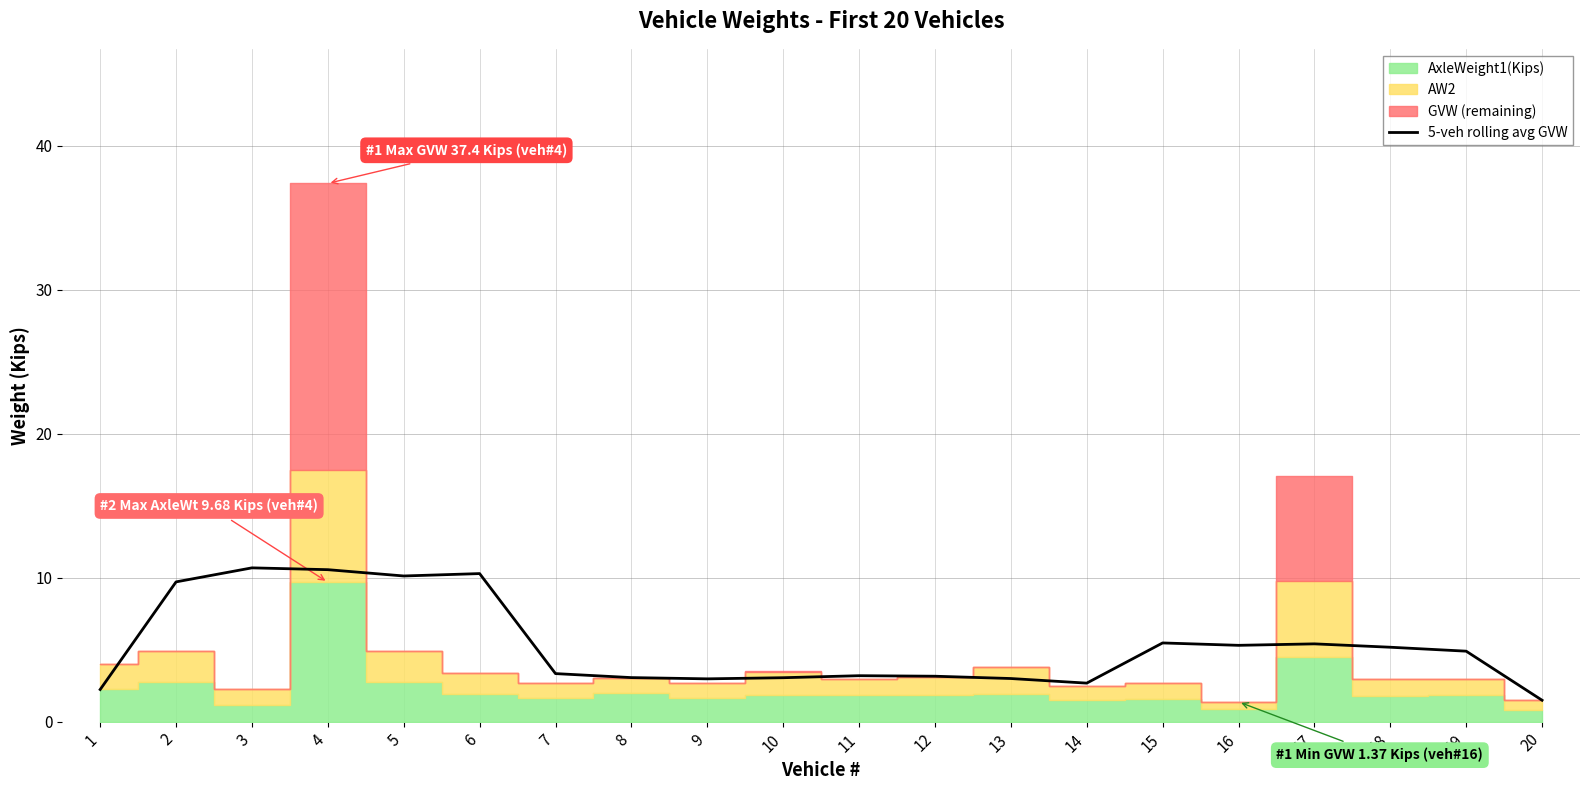

Between 20 and 10, which is larger?

10